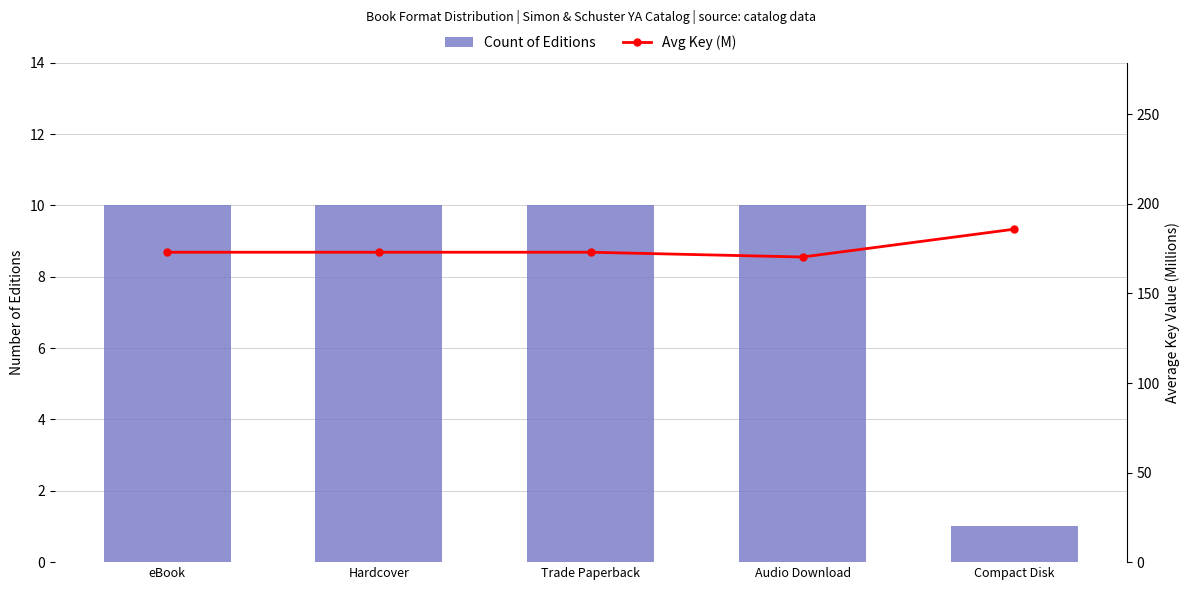

Does the chart contain any negative values?

No